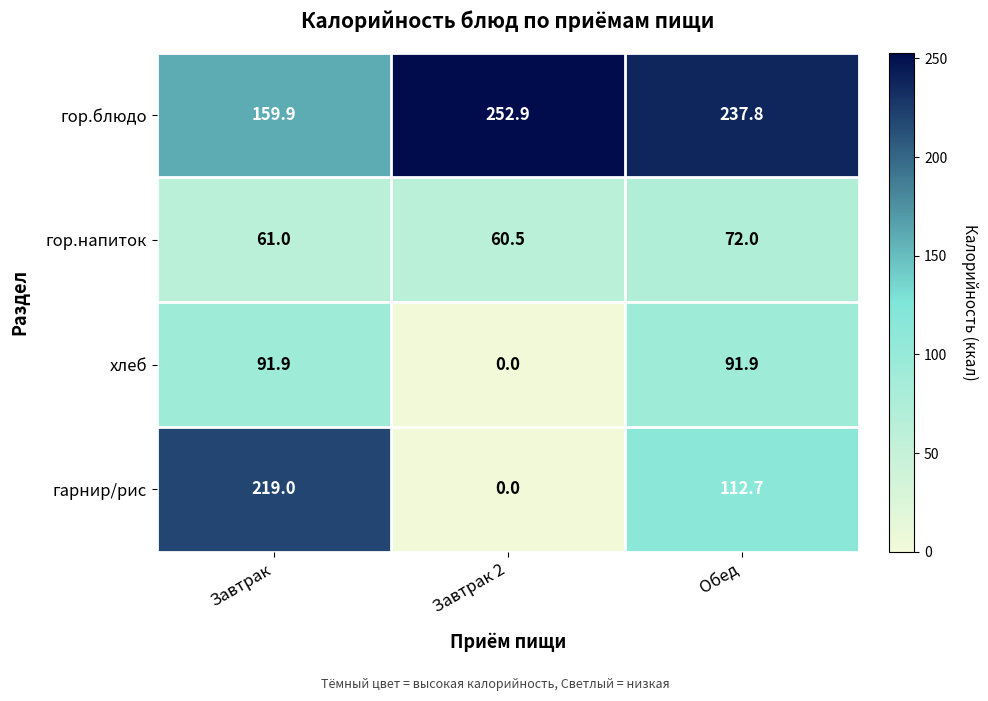

What is the average value of the гор.напиток series?

64.5